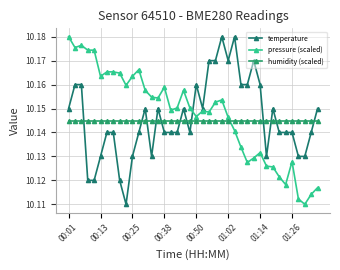

At how many categories does at least one series exceed 10?

40